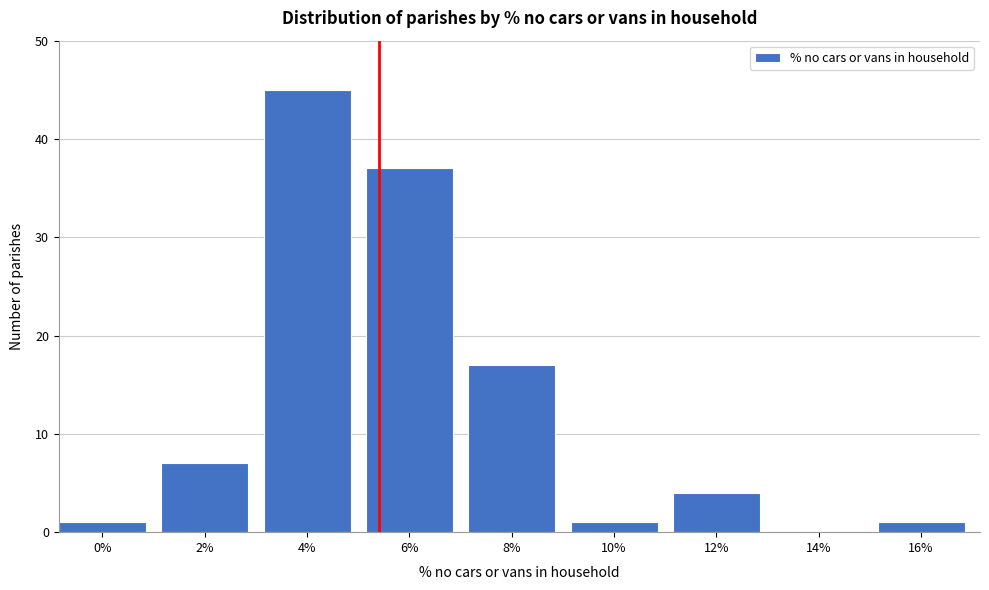

Reading left to right, list all the values displayed in this chart.

0%=1	2%=7	4%=45	6%=37	8%=17	10%=1	12%=4	14%=0	16%=1